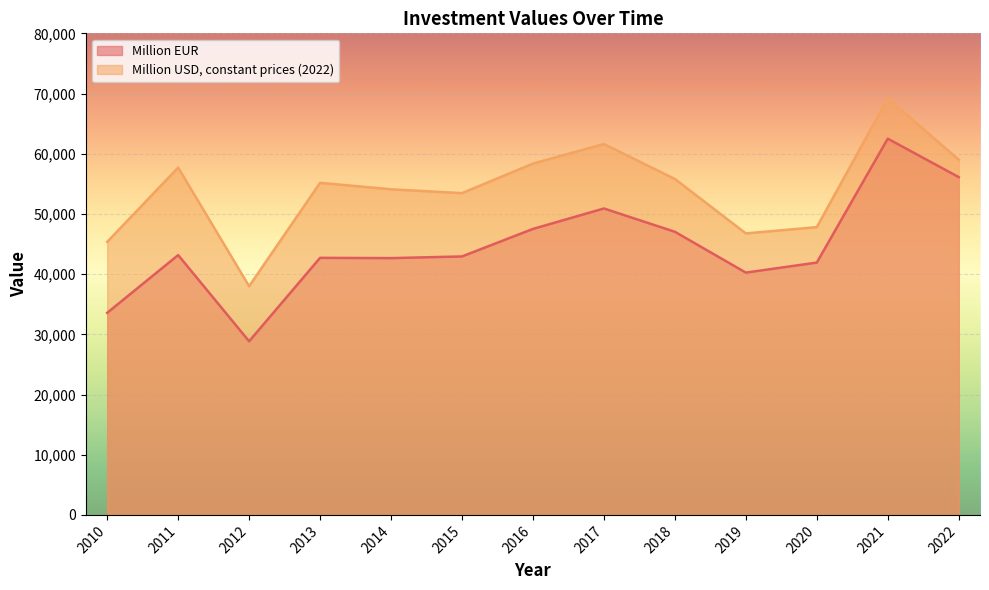

The Million USD, constant prices (2022) series shows 105919.6 at 2017. True or false?

False